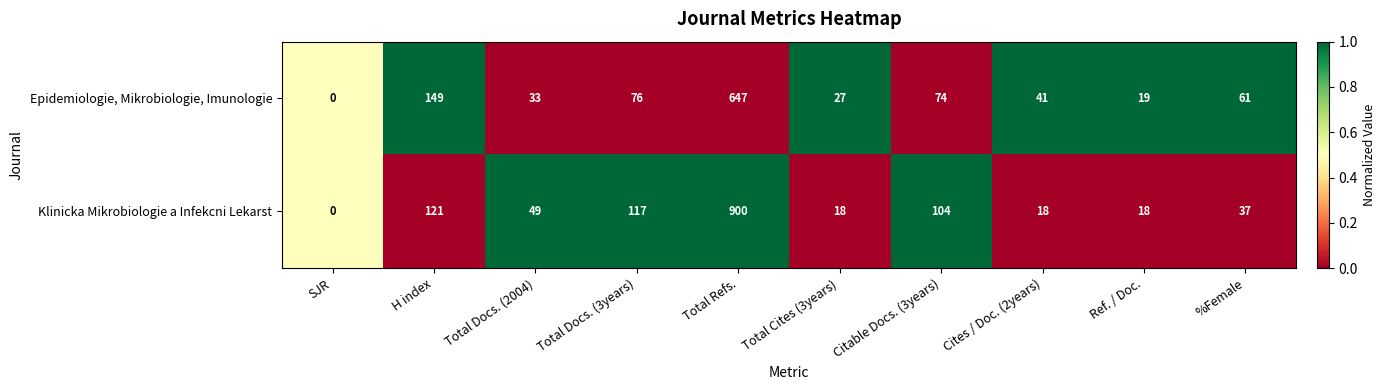

The value of Klinicka Mikrobiologie a Infekcni Lekarst at Total Cites (3years) is 18. True or false?

True